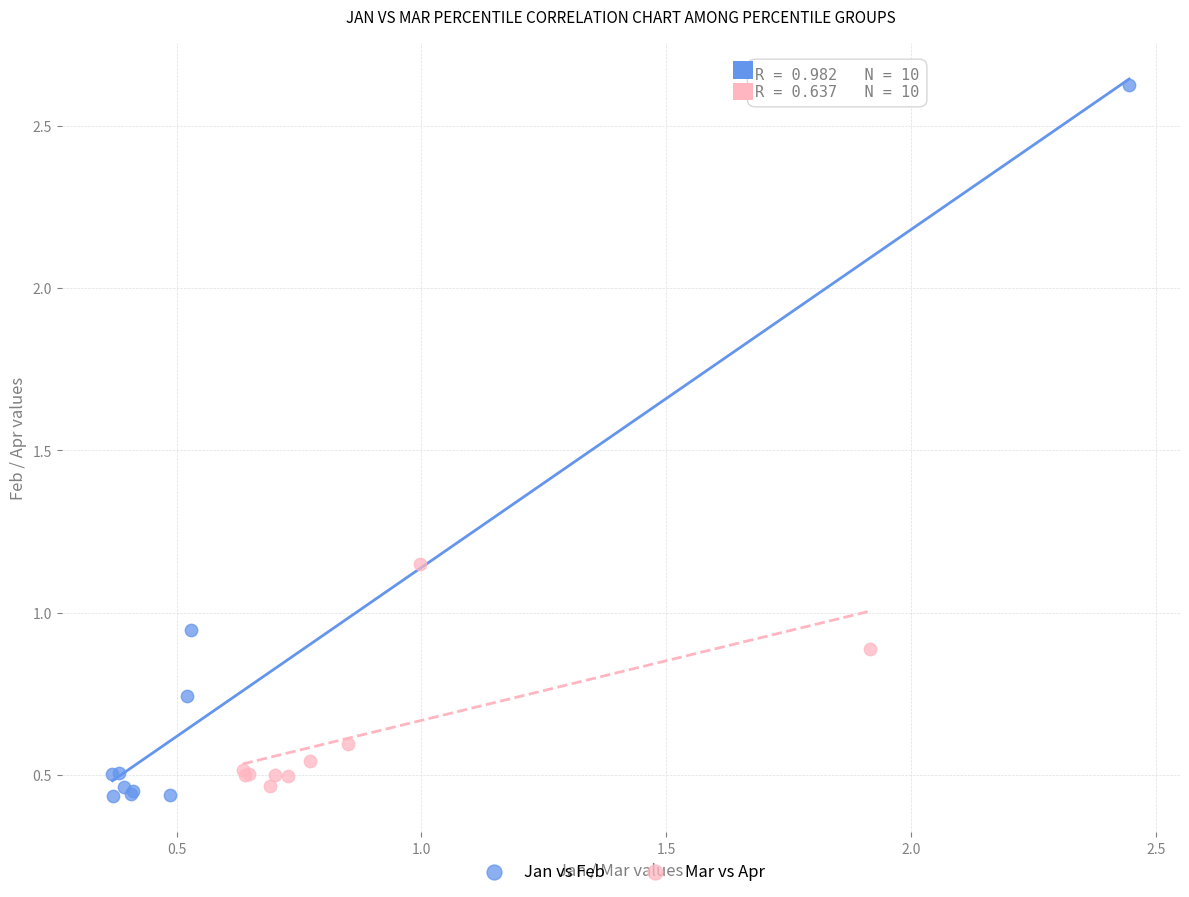

Which series has the largest Y range (max minus min)?

Jan vs Feb